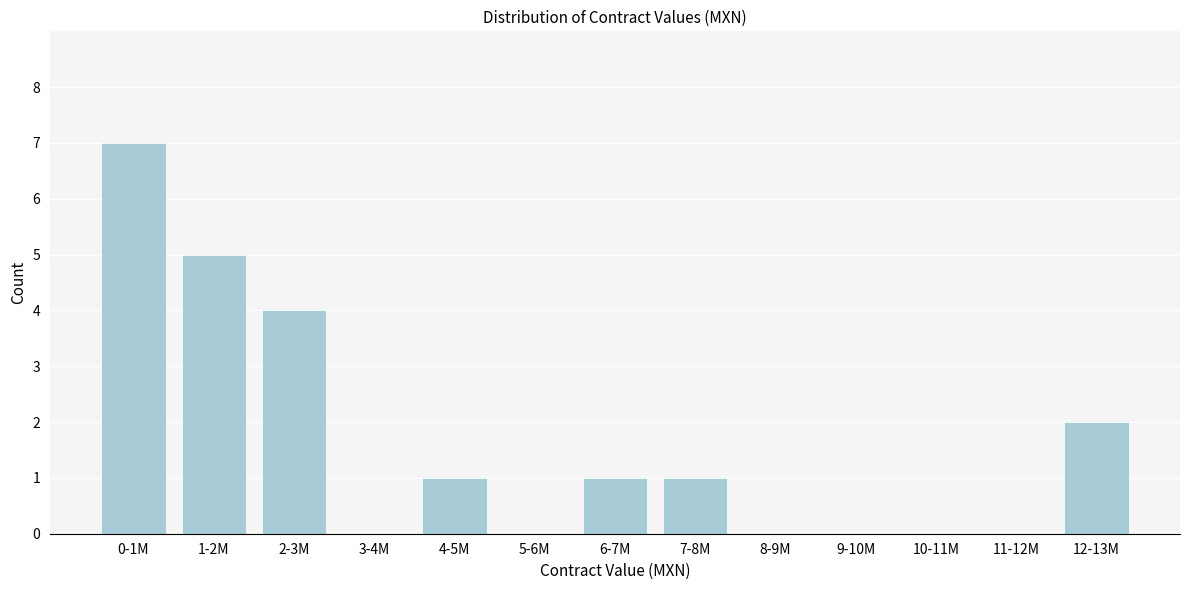

Reading left to right, transcribe all the data shown in this chart.

0-1M=7	1-2M=5	2-3M=4	3-4M=0	4-5M=1	5-6M=0	6-7M=1	7-8M=1	8-9M=0	9-10M=0	10-11M=0	11-12M=0	12-13M=2